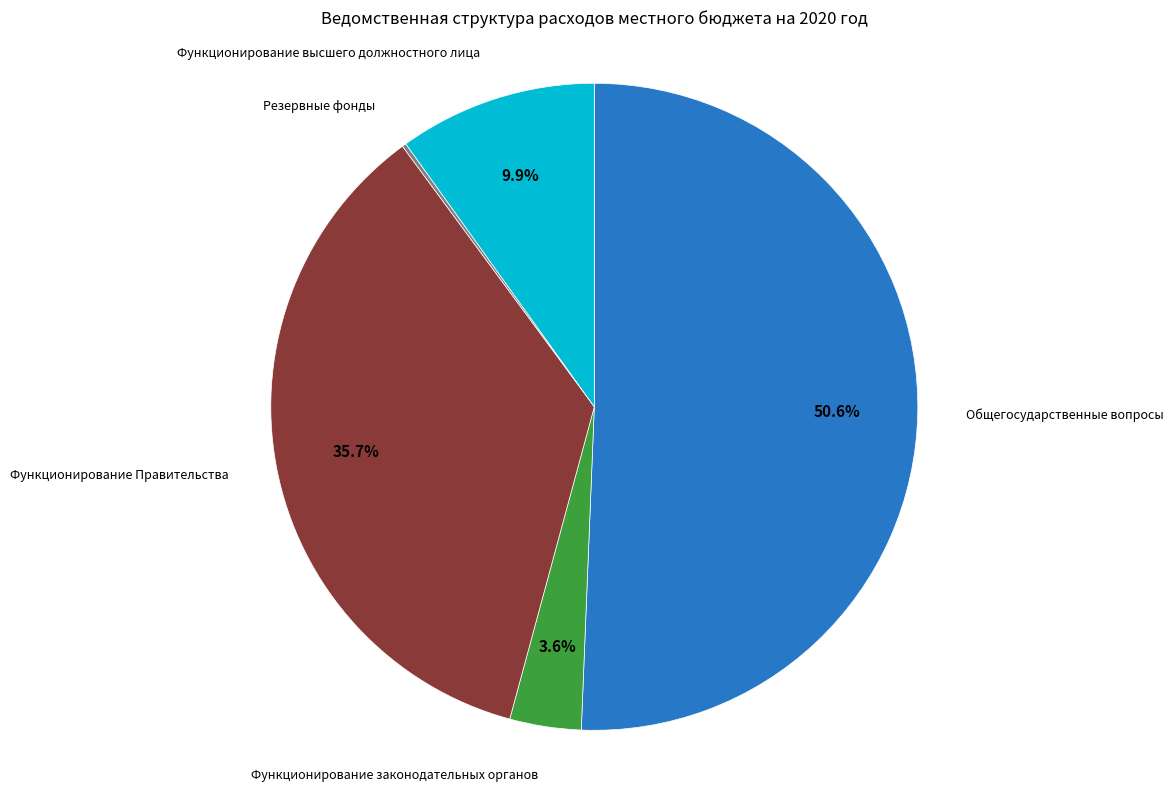

Does any single category account for the majority?

Yes